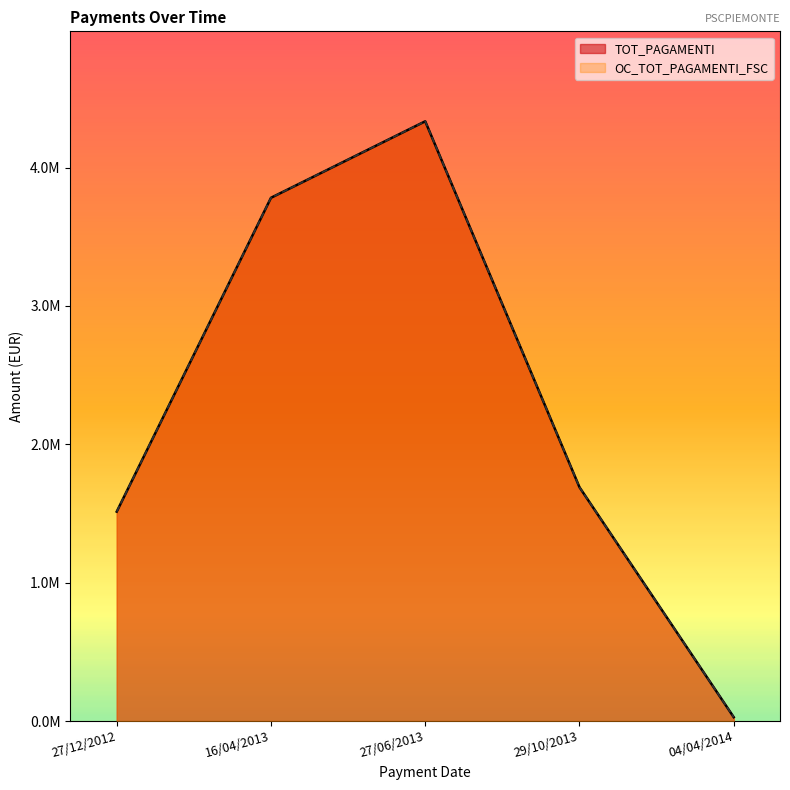

What is the minimum value for OC_TOT_PAGAMENTI_FSC?

28751.0